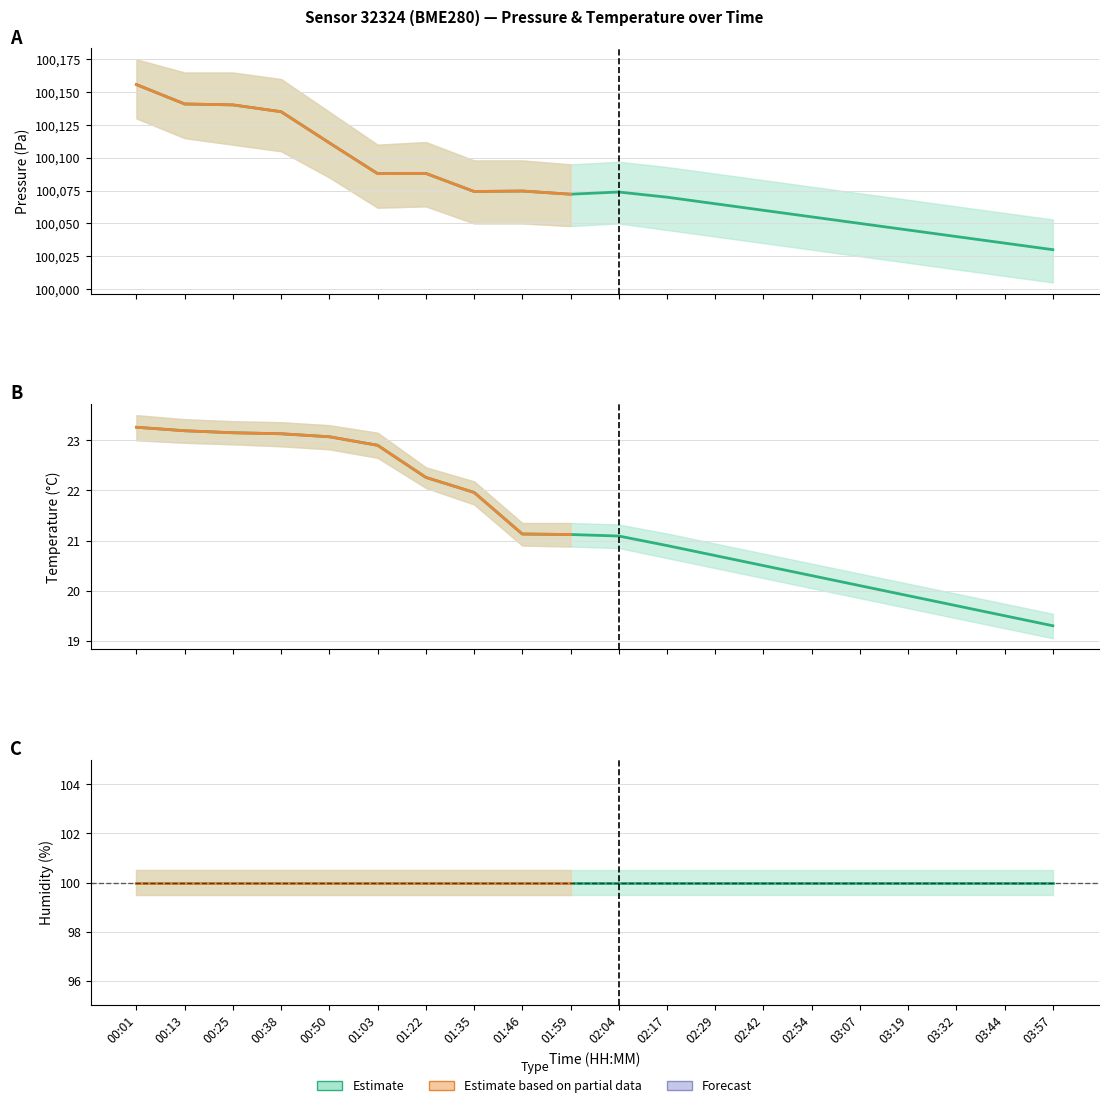

Between 03:07 and 00:38, which is larger?

00:38